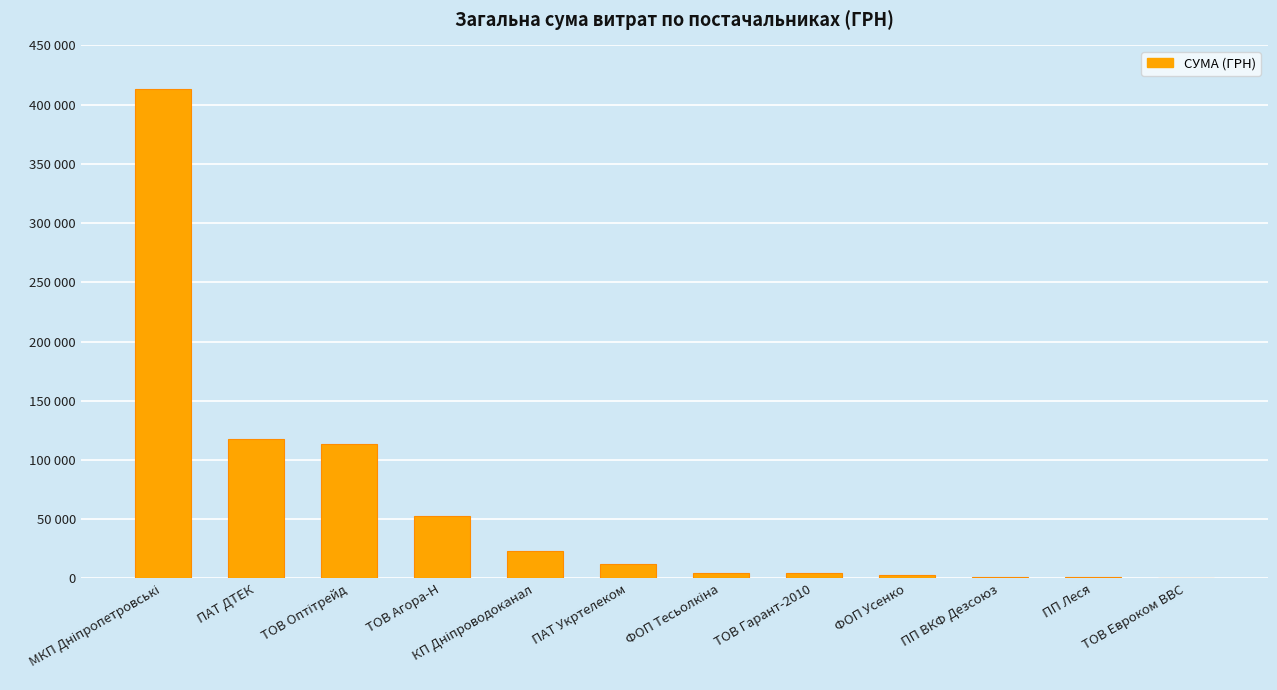

True or false: the data shows 633.1 at ТОВ Евроком ВВС.

True